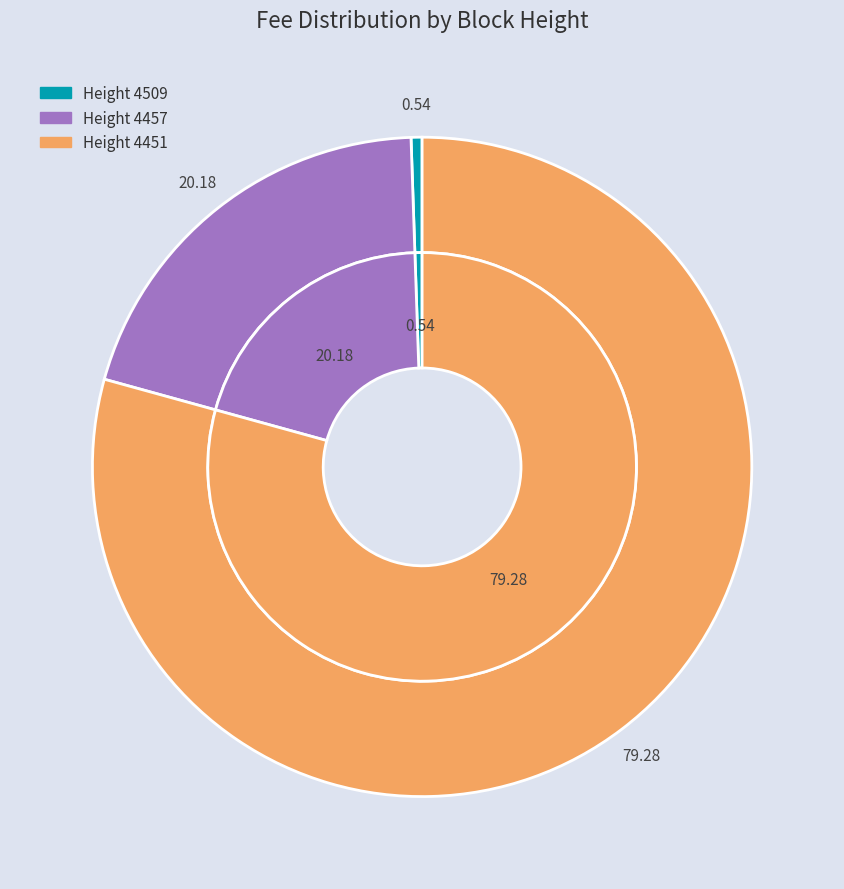

What is the largest slice in the pie chart?

4451